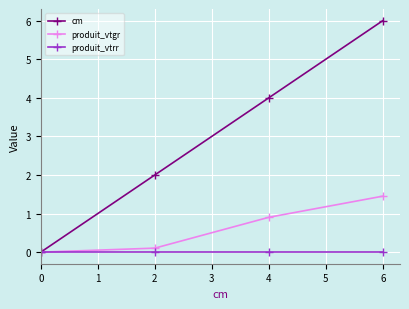

At which label does produit_vtgr reach its peak?

6